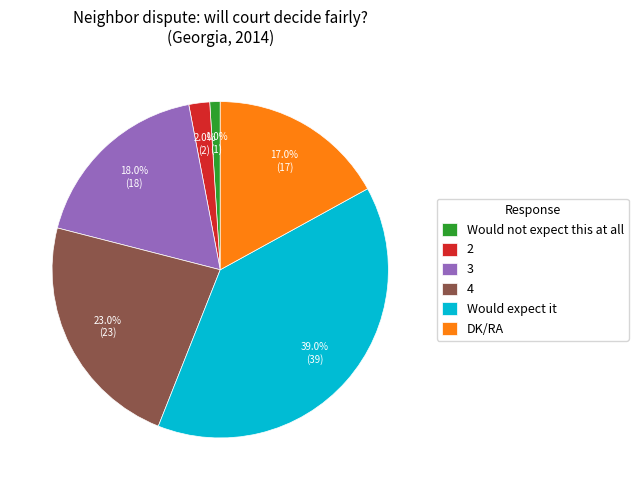

To the nearest percent, what is the difference between the DK/RA and 3 slice percentages?

1%